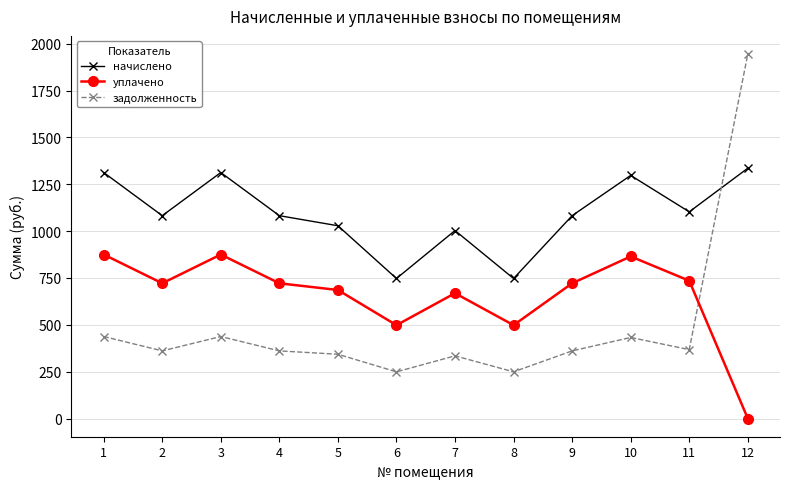

How many lines are shown in the chart?

3